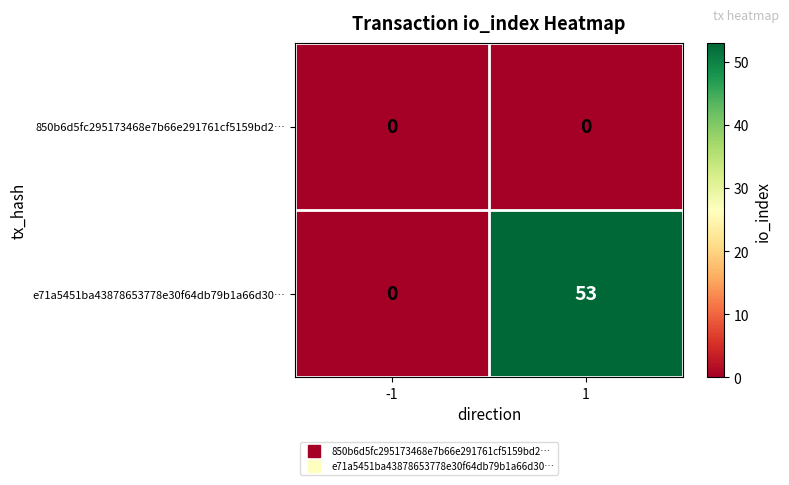

Reading right to left, what are all the values shown in this chart?

850b6d5fc295173468e7b66e291761cf5159bd2…: 0	0
e71a5451ba43878653778e30f64db79b1a66d30…: 53	0